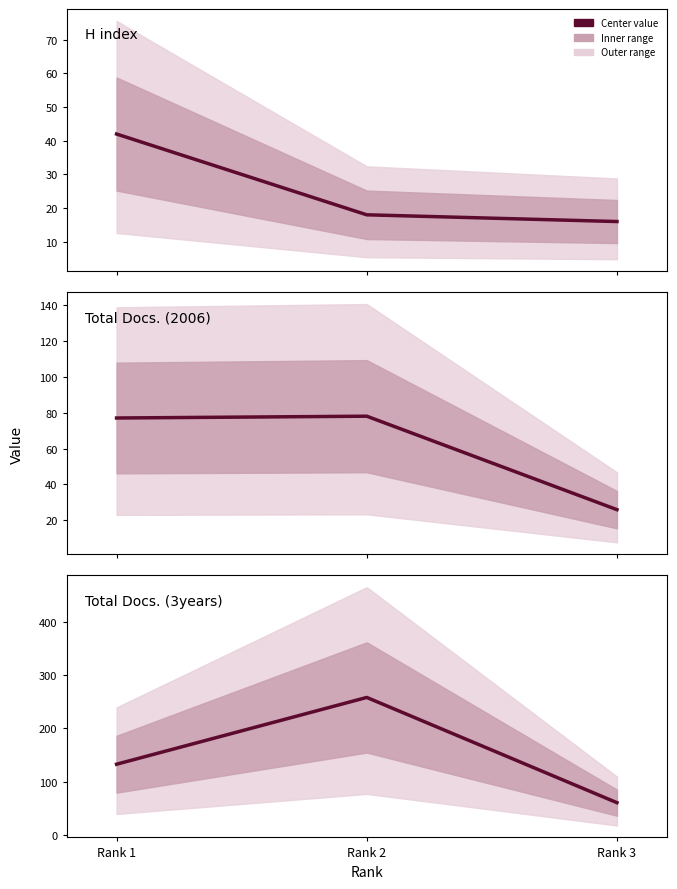

What is the sum of all Total Docs. (3years) values?

452